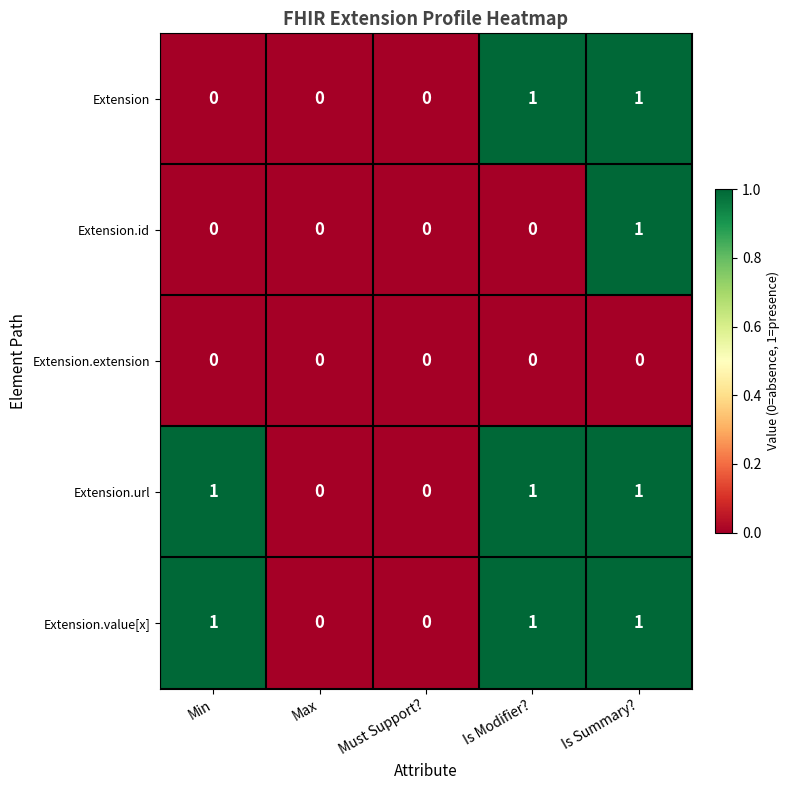

Is the value of Extension.id at Is Modifier? greater than the value of Extension.value[x] at Is Modifier??

No